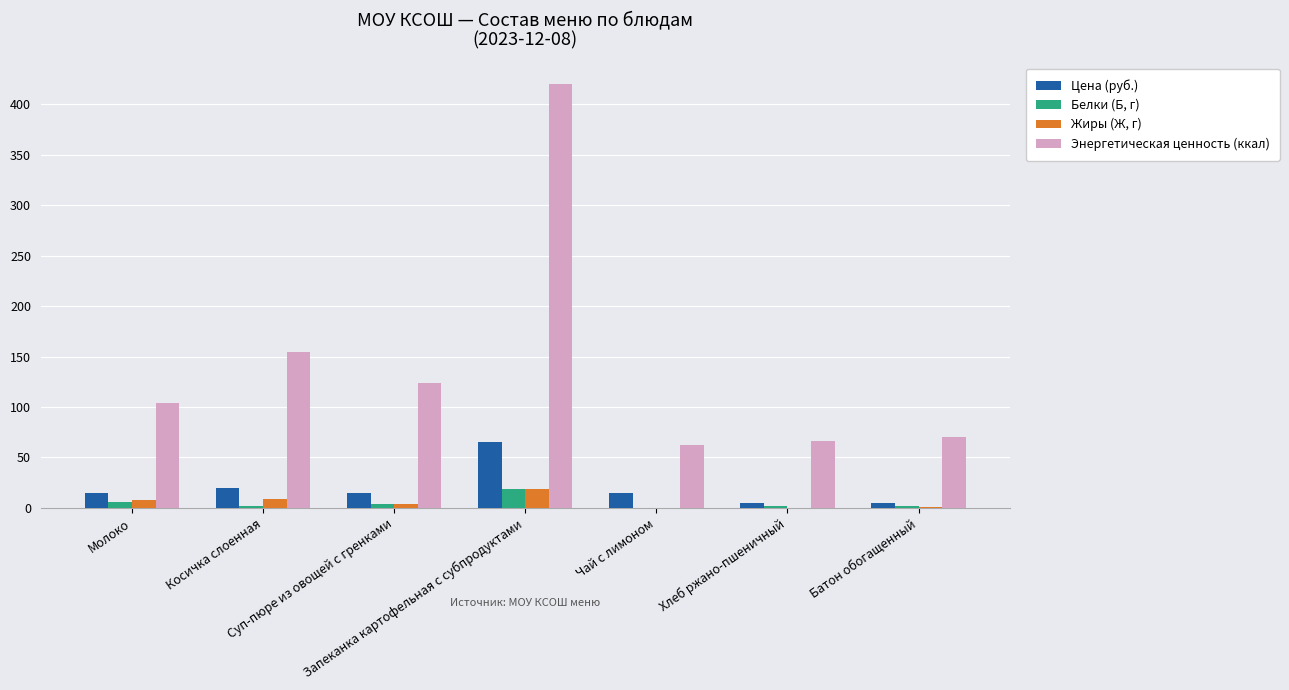

Which series has the largest total across all categories?

Энергетическая ценность (ккал)